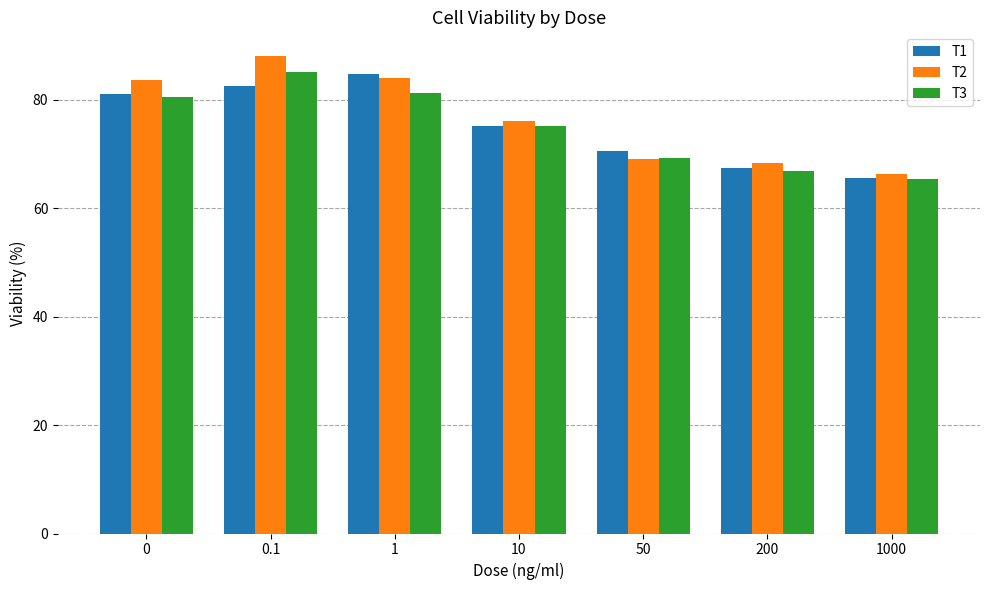

Which series has the widest spread of values?

T2